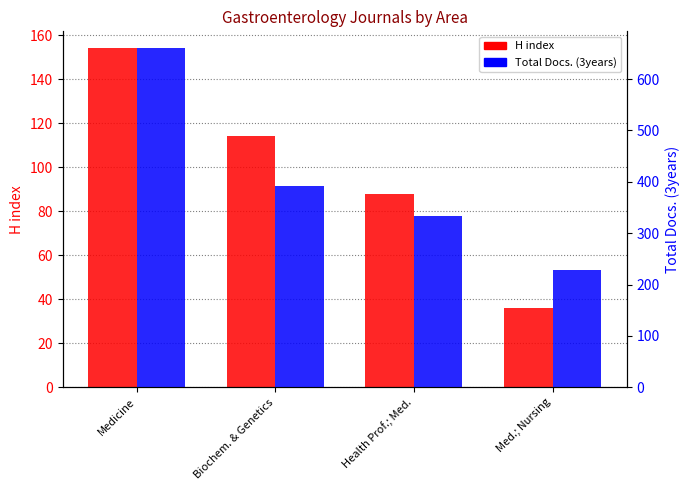

What is the label of the 3rd bar from the right?

Biochem. & Genetics